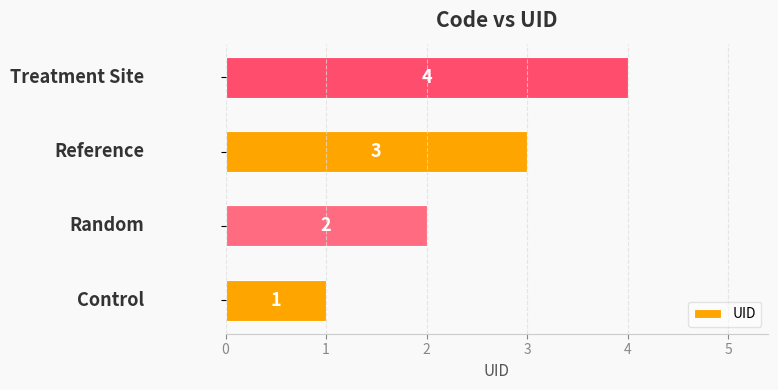

What is the maximum value shown in the chart?

4